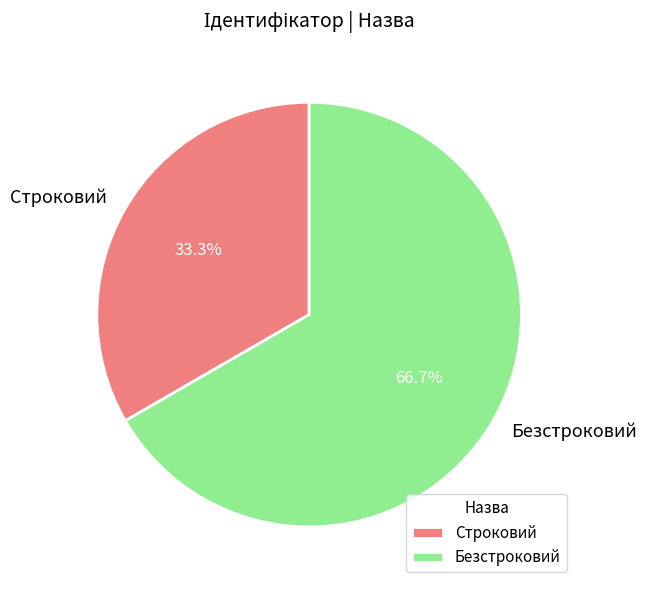

True or false: Строковий accounts for 41% of the total.

False